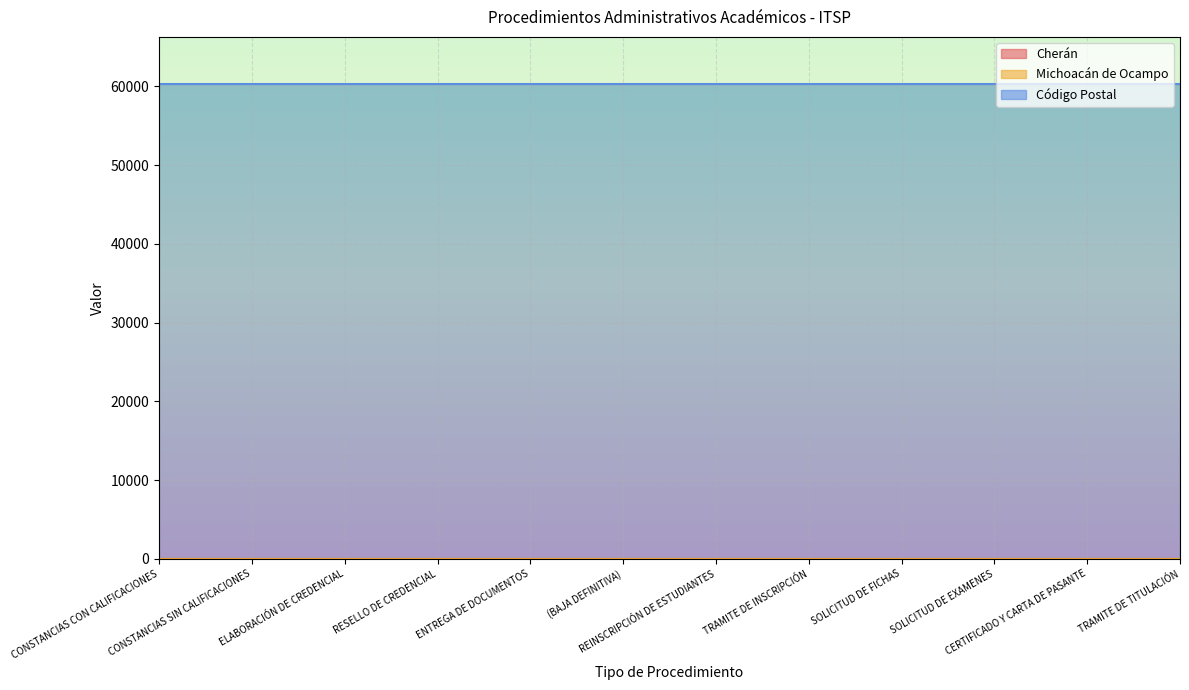

What is the highest value of the Código Postal series?

60270